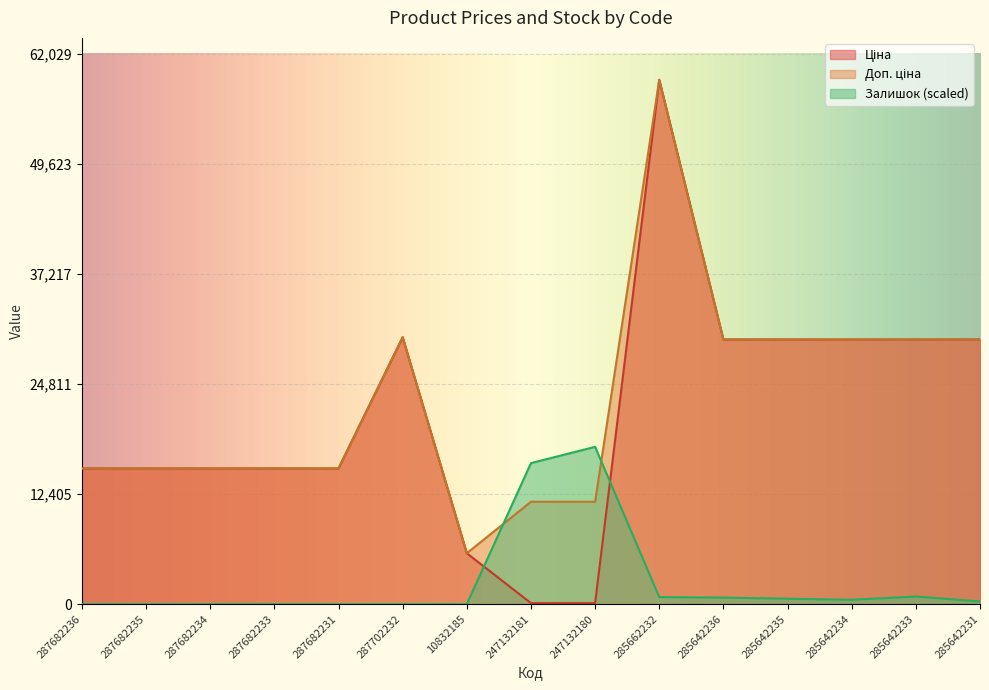

Where is Ціна nearest to the value 29595?

285642236